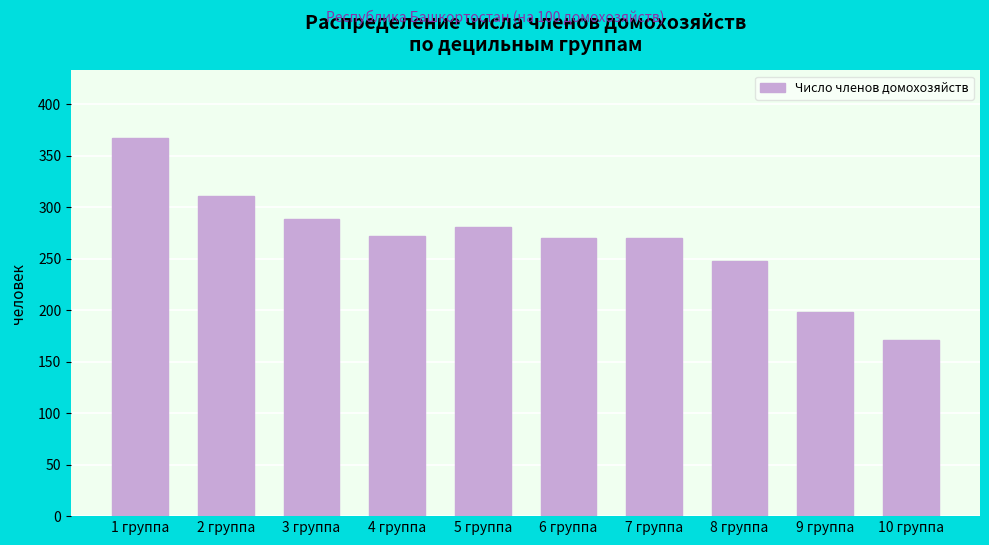

The value at 5 группа is 156.9. True or false?

False